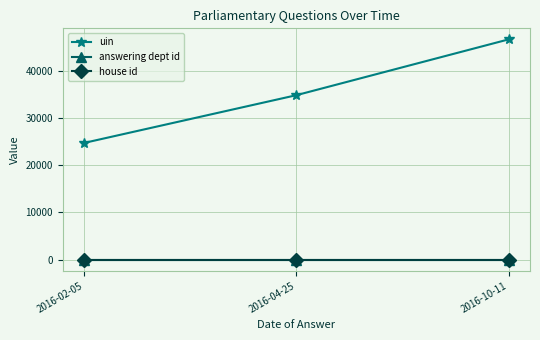

What is the total value across all series at 2016-02-05?

24730